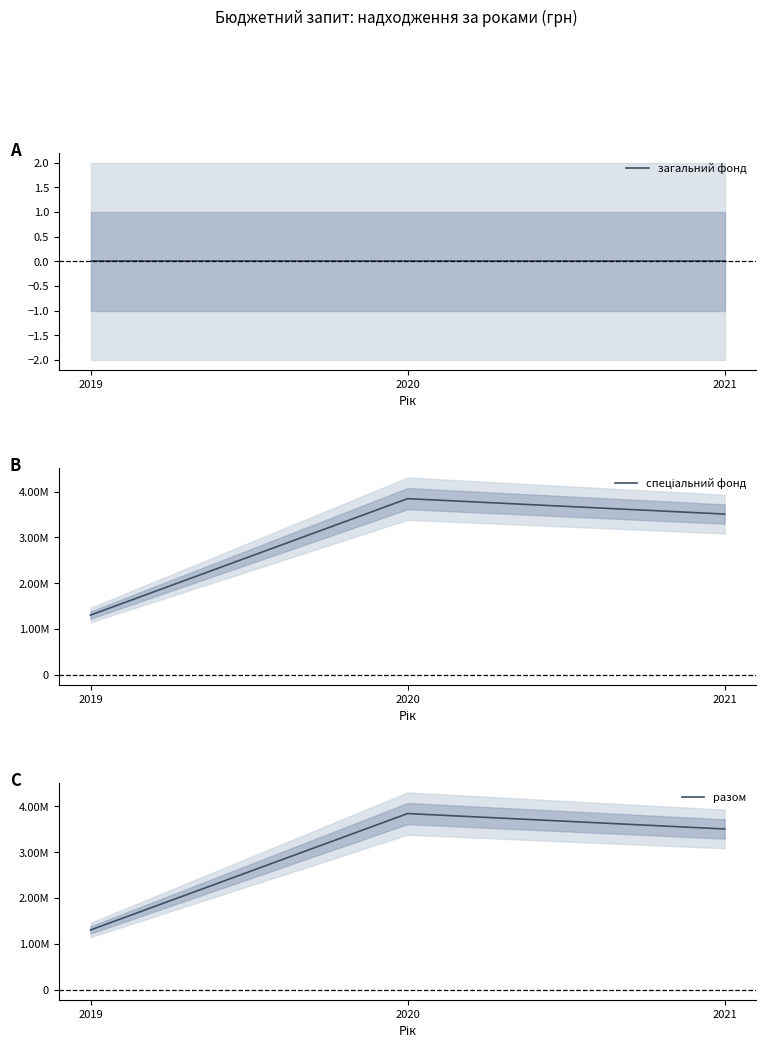

How many data points in спеціальний фонд are less than 3508474?

1